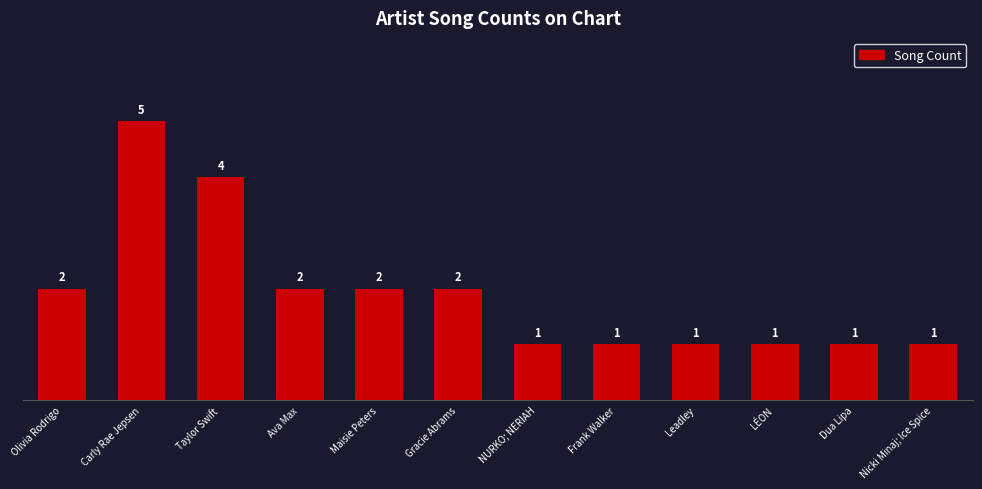

How many categories are shown in the chart?

12